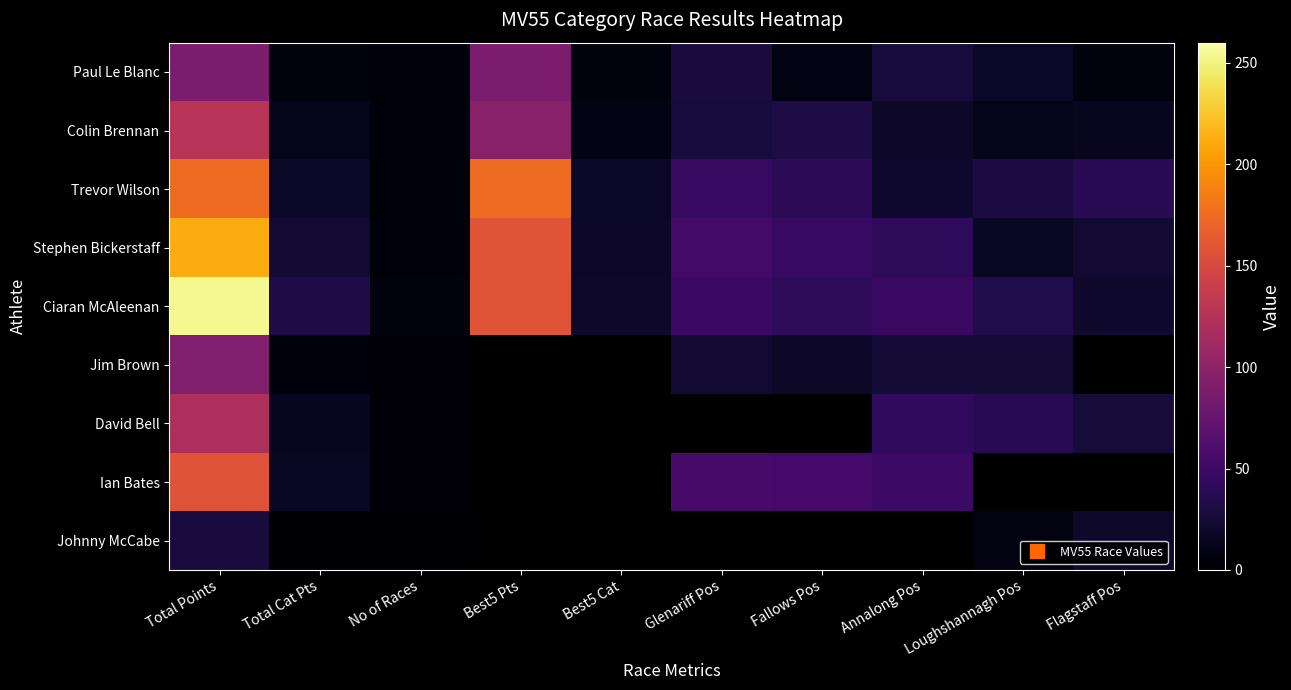

Is the value of David Bell at Best5 Cat greater than the value of Paul Le Blanc at Annalong Pos?

No